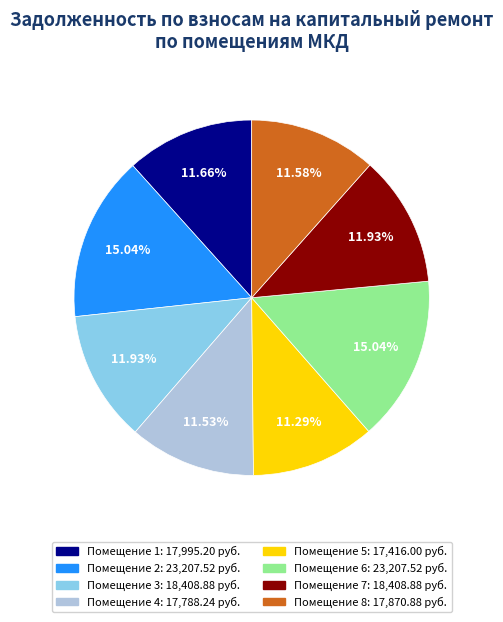

Does any single category account for the majority?

No